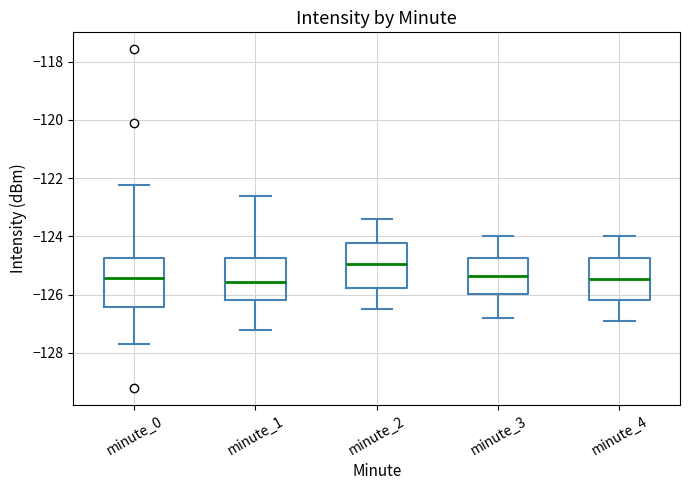

Where does the upper whisker of the box for minute_4 end on the y-axis? The values are not printed on the chart, so give them approximately, as read against the axis.

-124.0